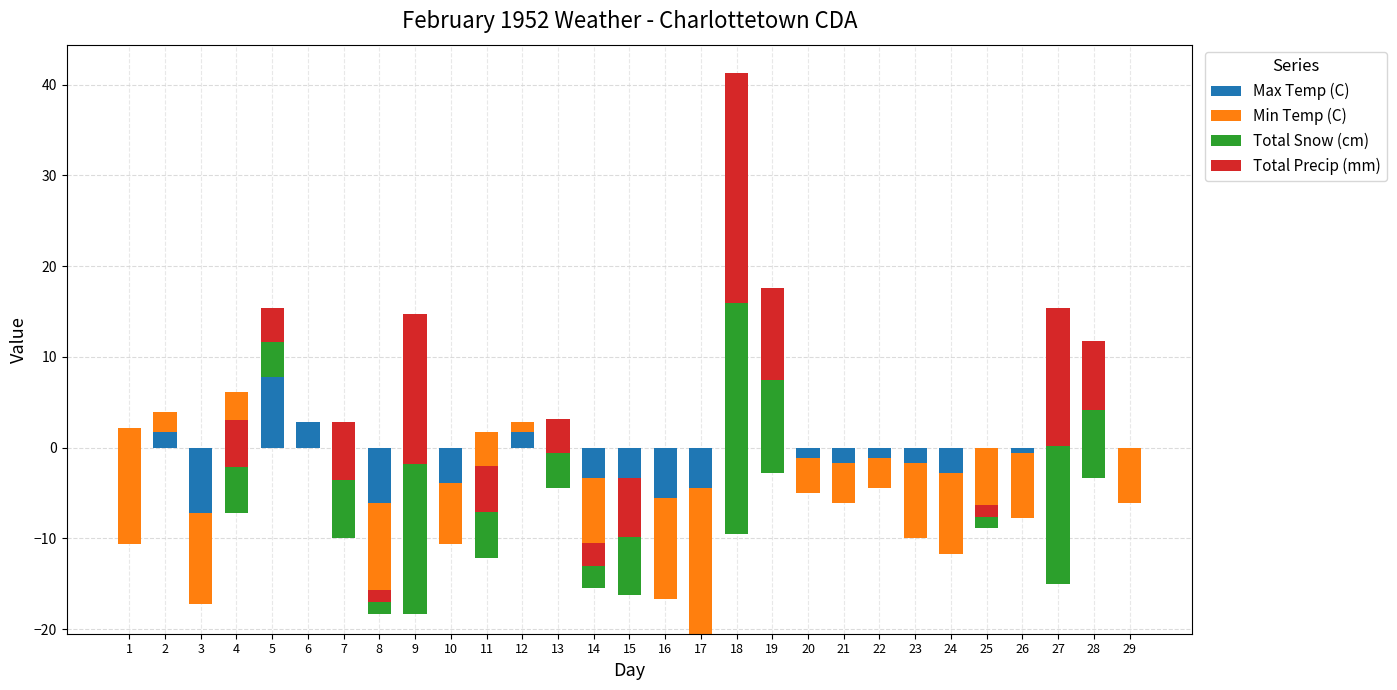

At which category is the sum across all series the highest?

18